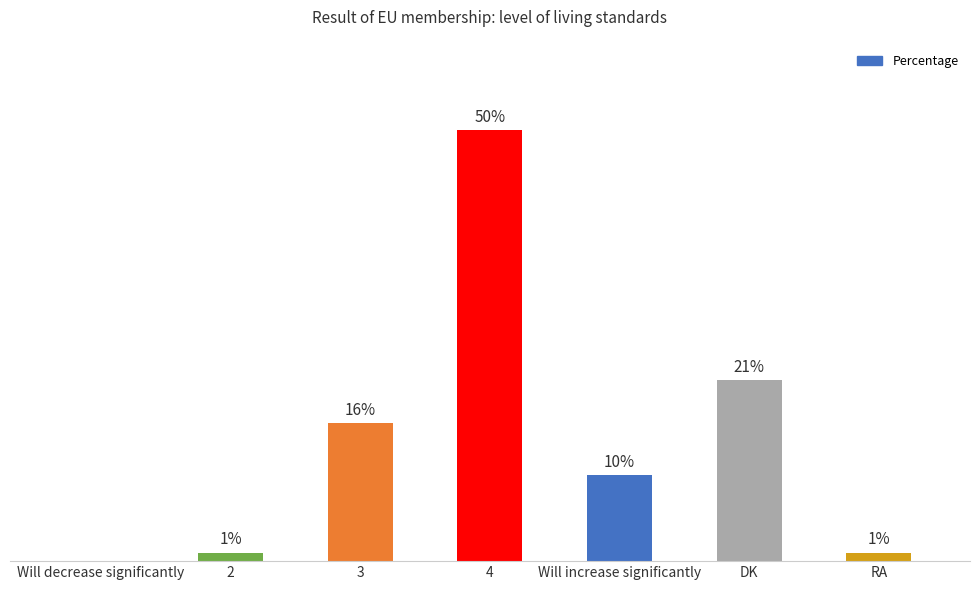

At which label is the value closest to 25?

DK